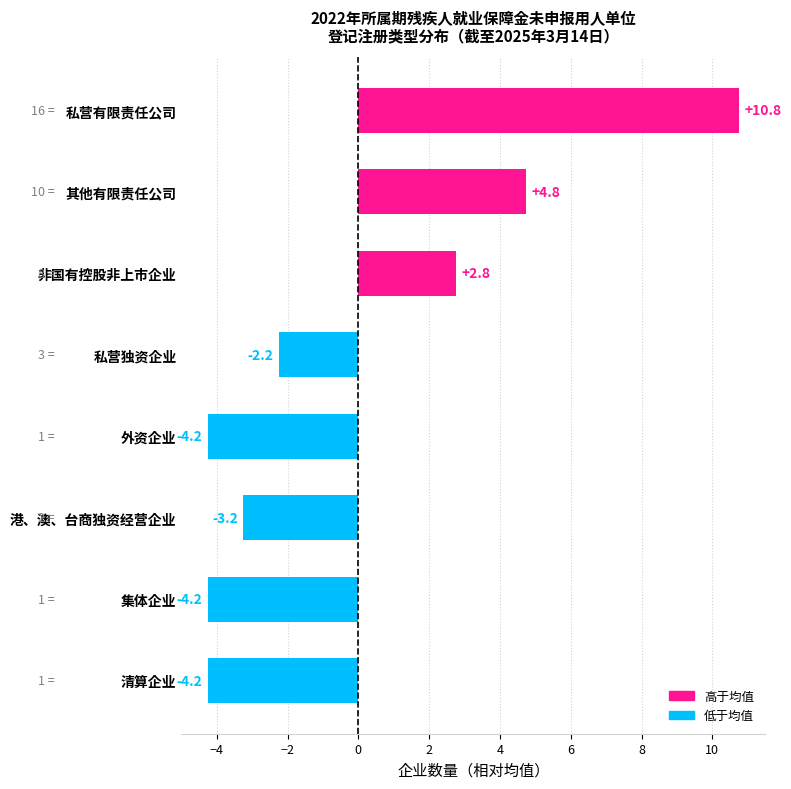

Read the value at 私营独资企业.

-2.2